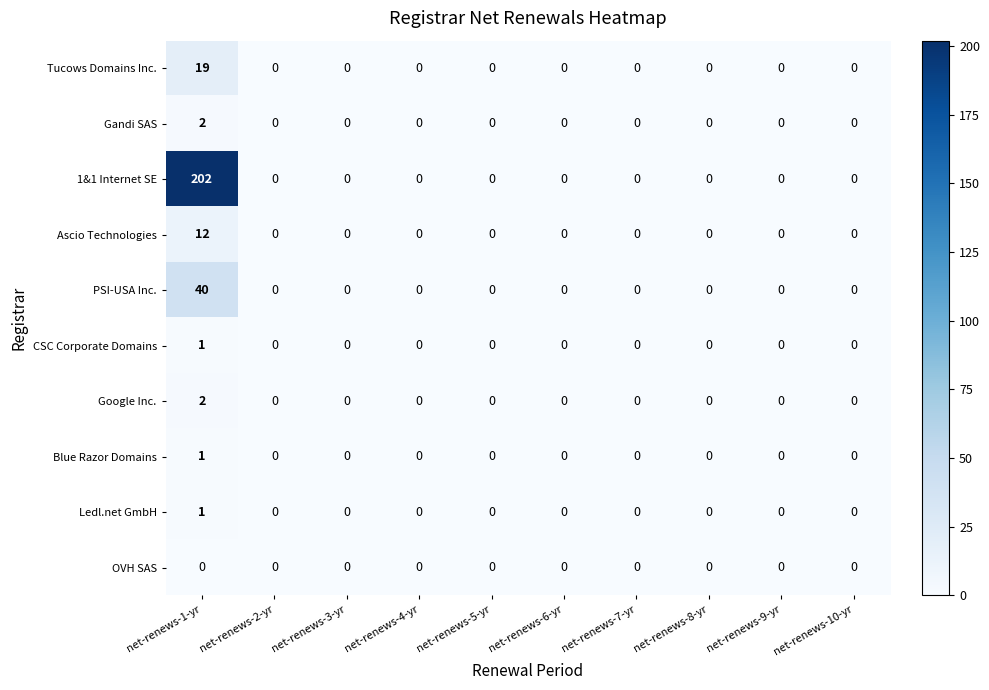

Which series has the widest spread of values?

1&1 Internet SE